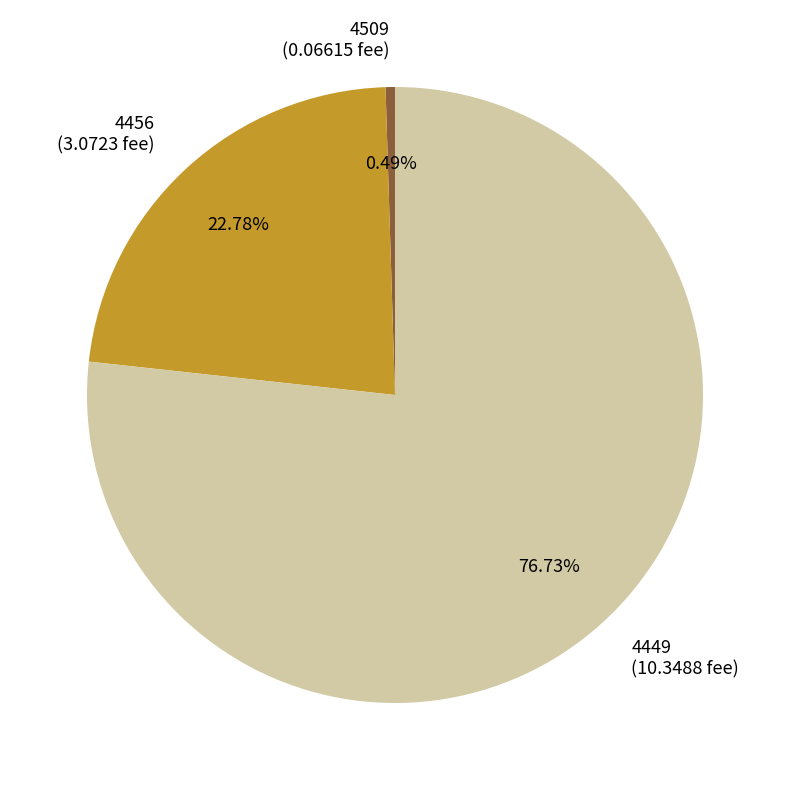

How many segments does this pie chart have?

3